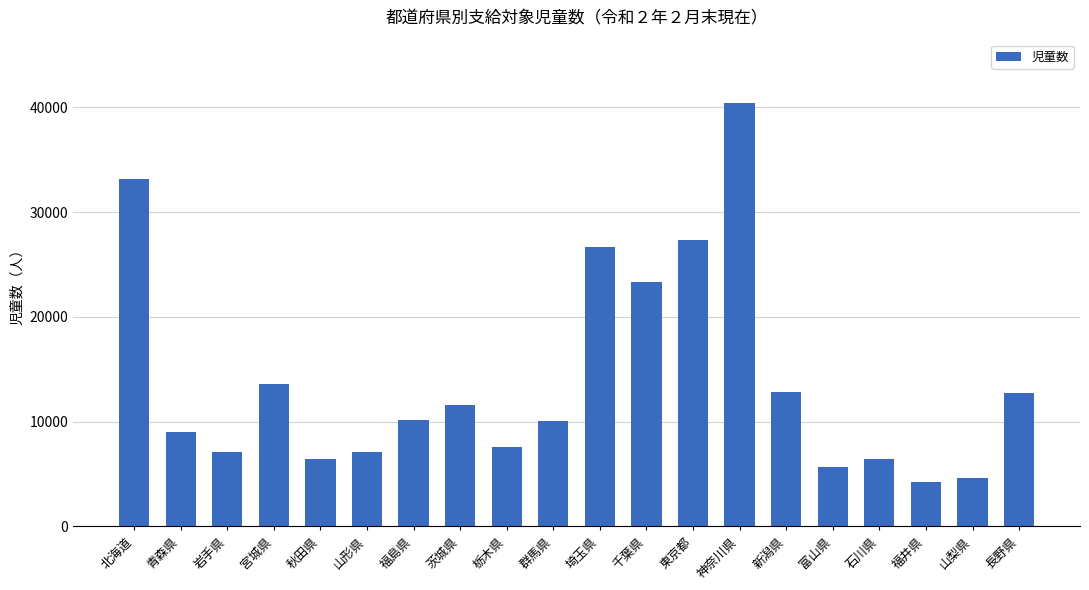

What is the sum of the values at 山形県 and 茨城県?

18711